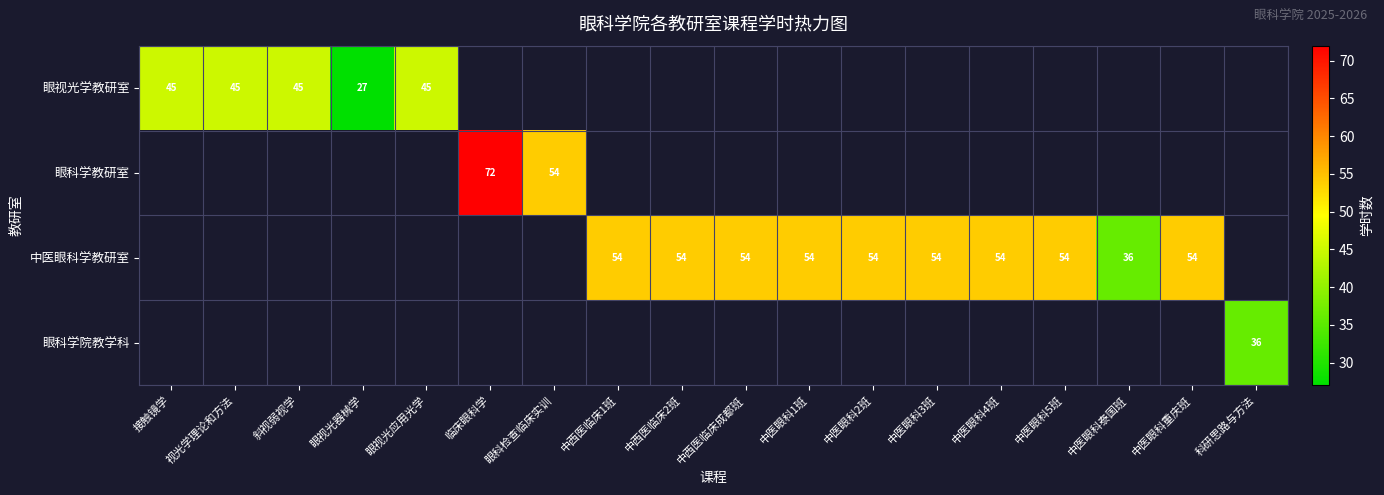

Is it true that 眼视光学教研室 equals 27 at 眼视光器械学?

True